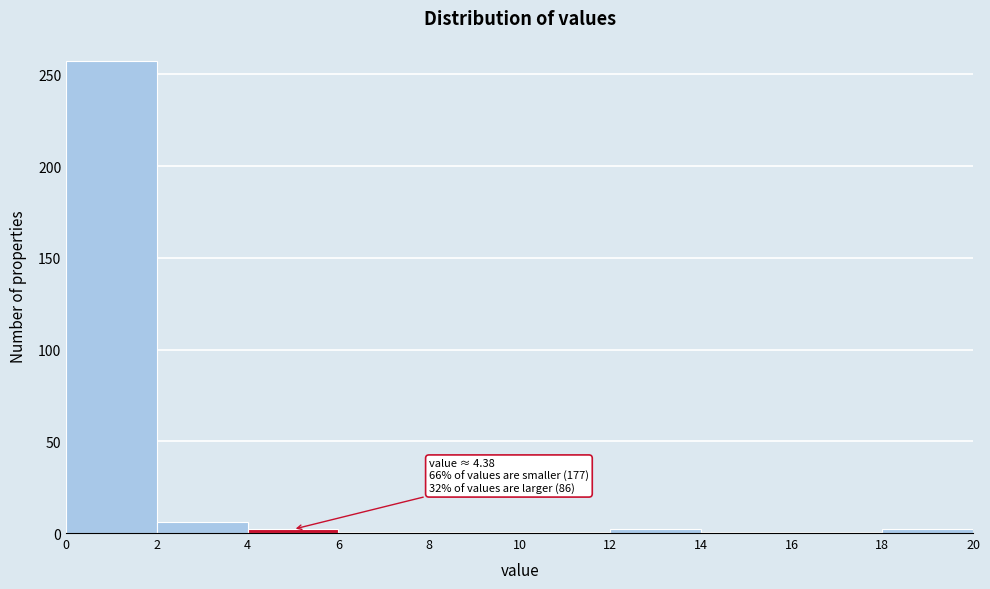

Which range on the x-axis has the tallest bar?

0 to 2